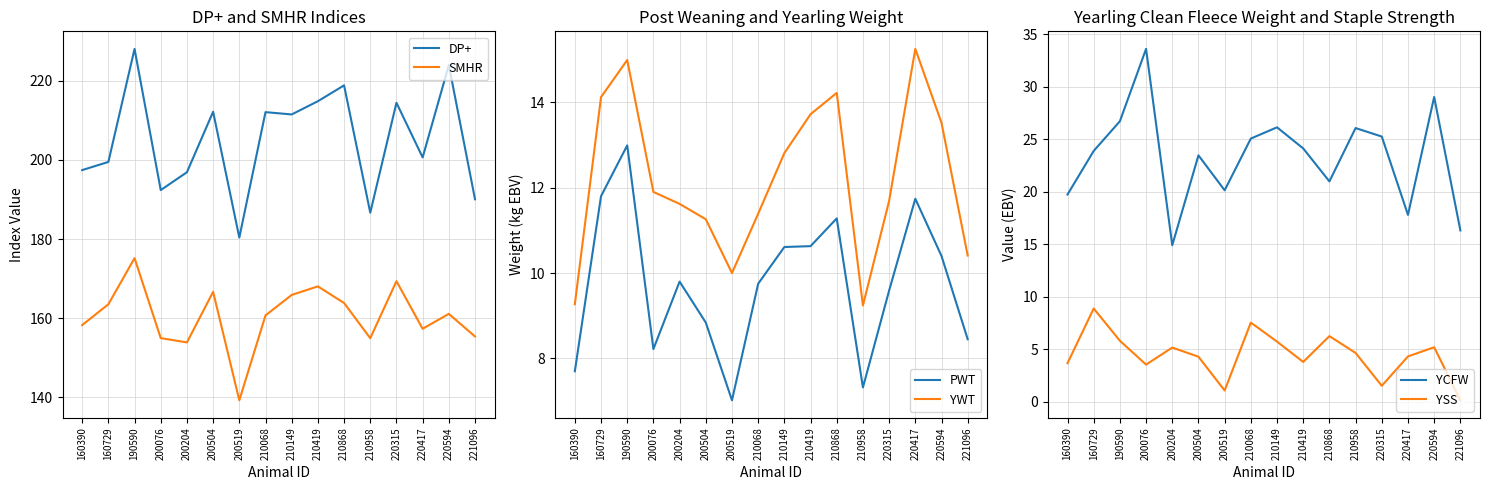

Is it true that PWT equals 11.4 at 210958?

False